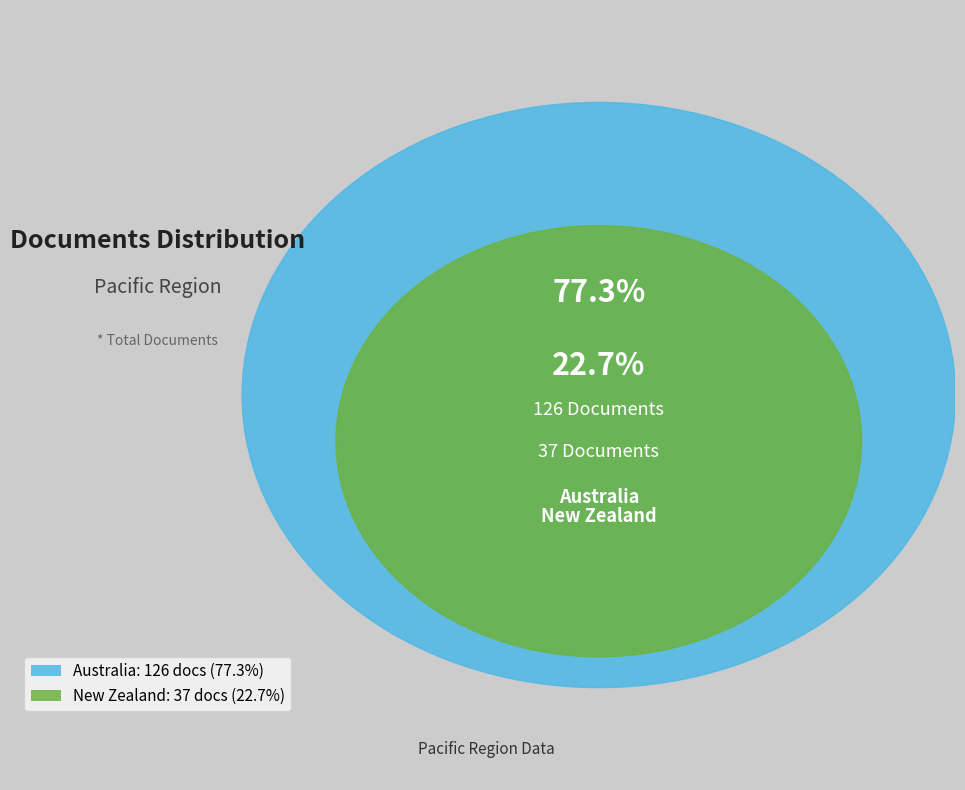

To the nearest percent, what percentage of the pie is Australia?

77%